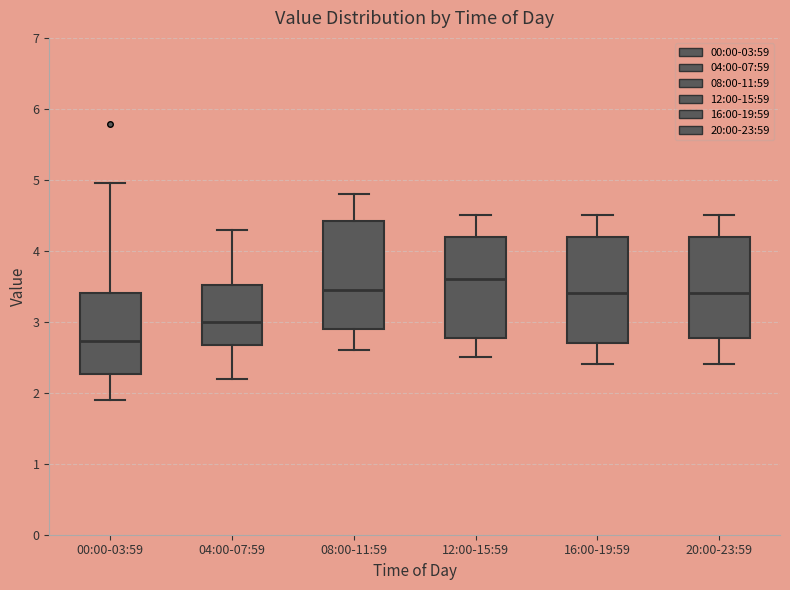

Which box has the lowest median line?

00:00-03:59